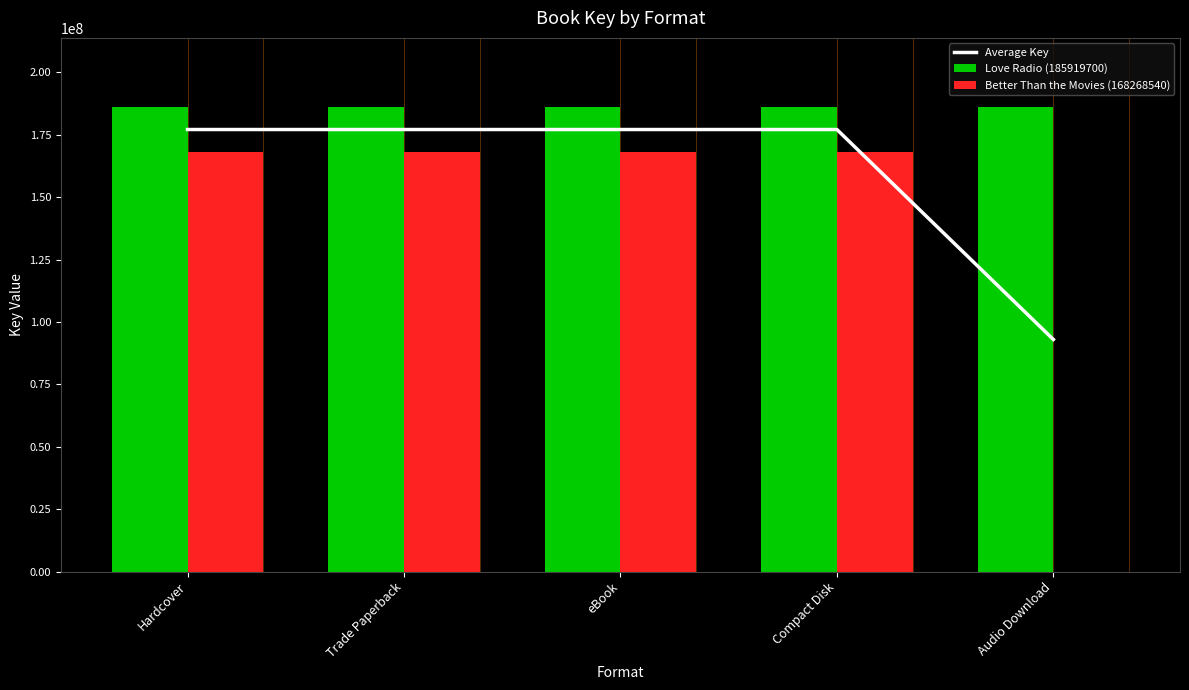

Rank the series at Hardcover from highest to lowest value.

Love Radio (185919700), Average Key, Better Than the Movies (168268540)